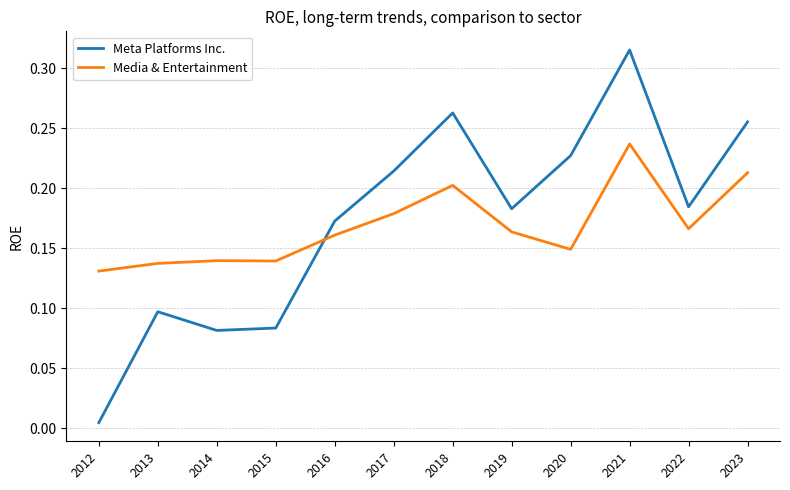

How many lines are shown in the chart?

2